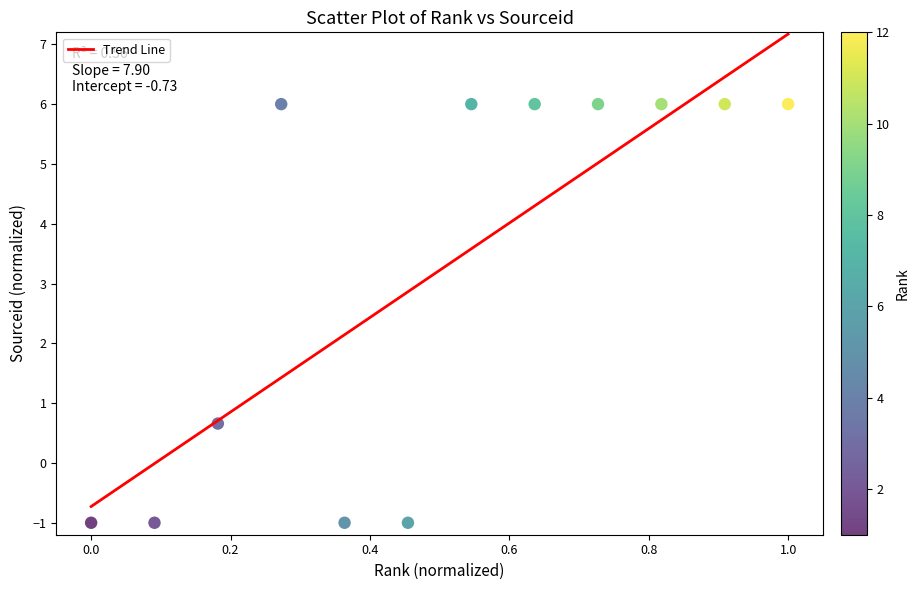

What Y value in the scatter plot is closest to 2?

0.7